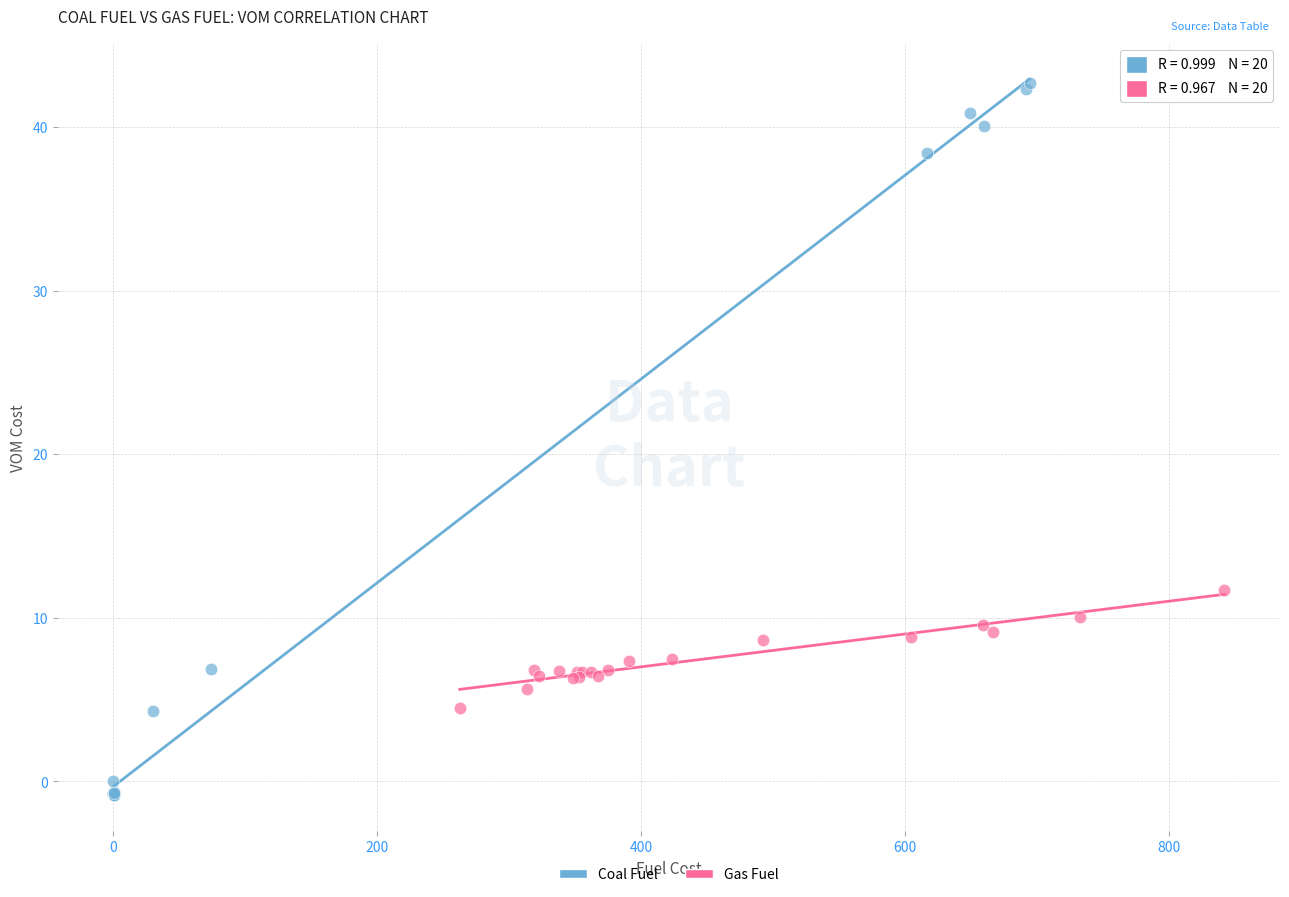

Which series reaches the maximum Y coordinate?

Coal Fuel